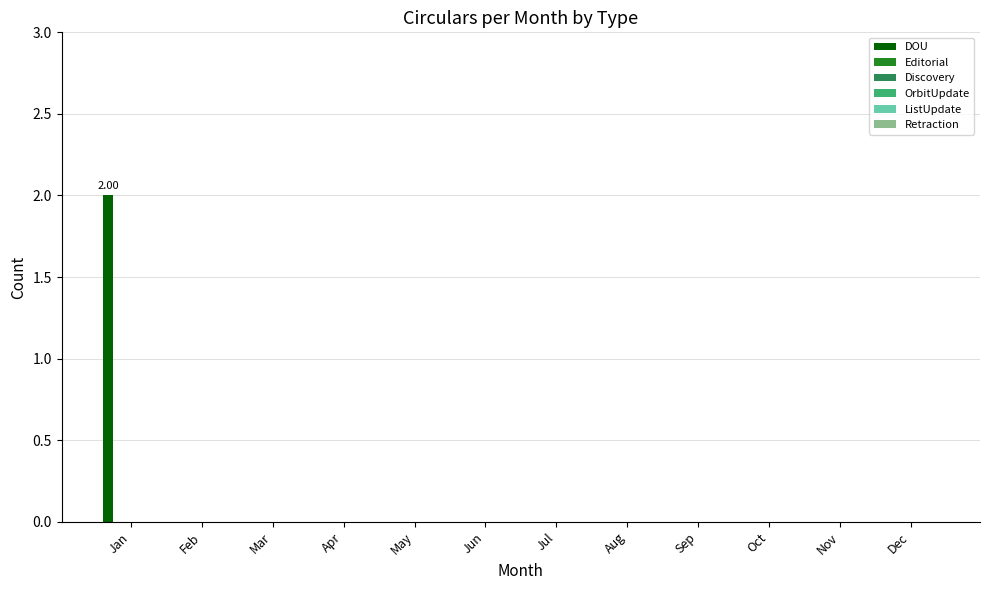

How many categories are shown in the chart?

12